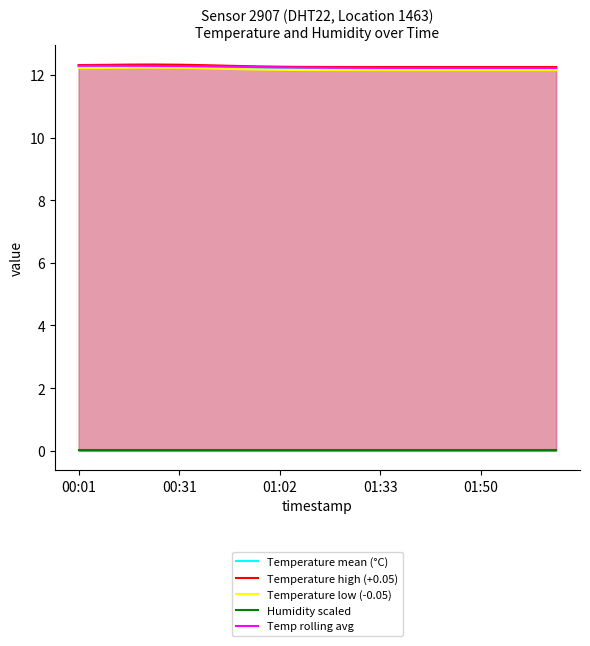

What is the total value across all series at 01:02?

48.9